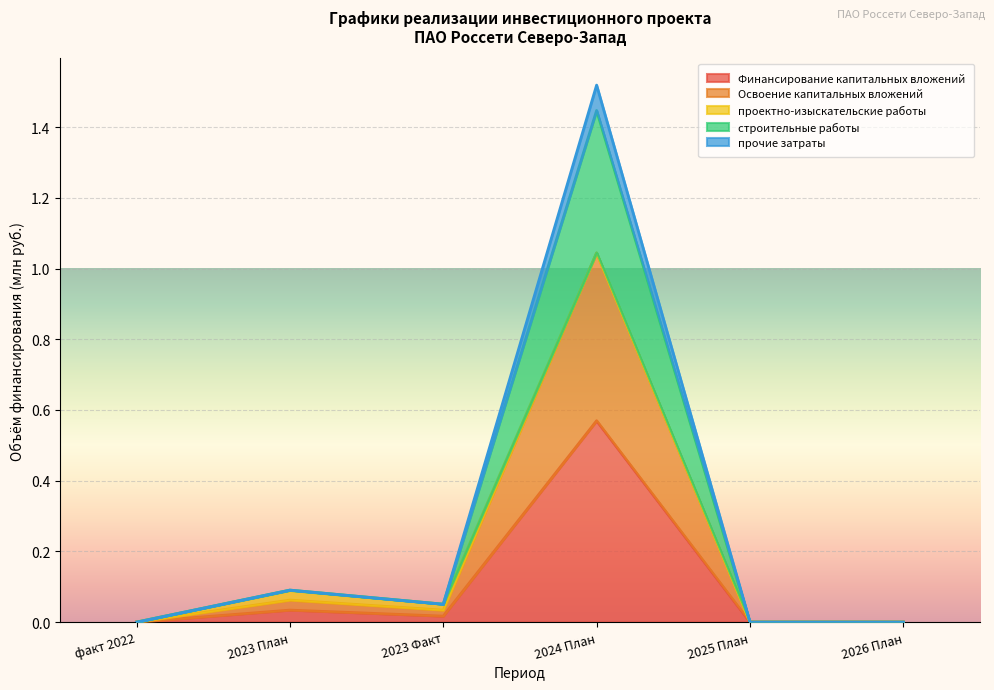

True or false: Финансирование капитальных вложений has more than 0 points higher than both neighbors.

True